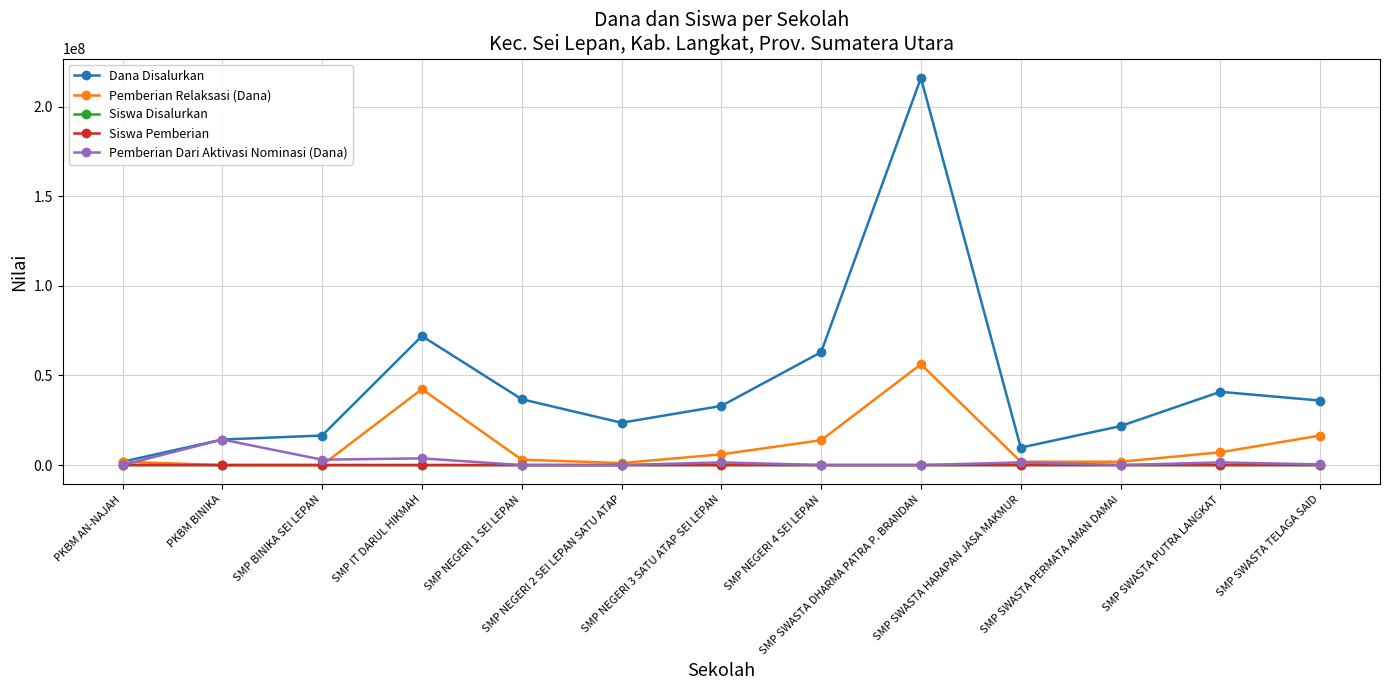

What is the greatest value displayed?

216000000